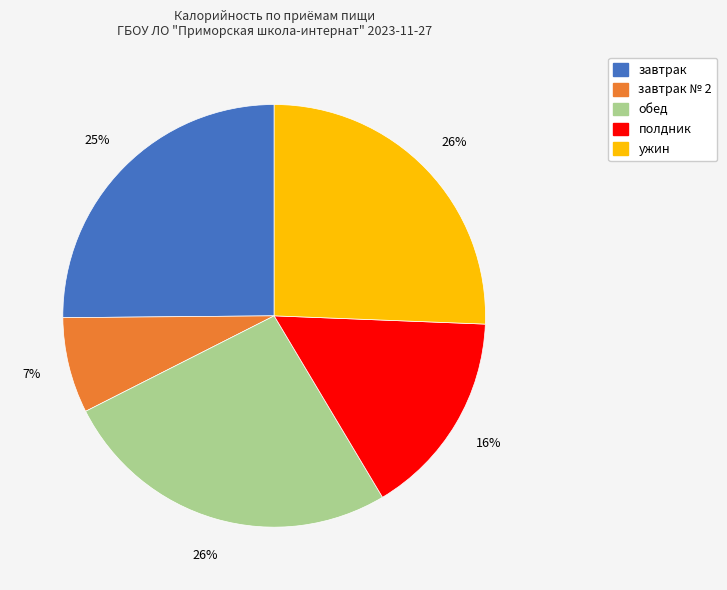

Count the number of slices in the pie.

5